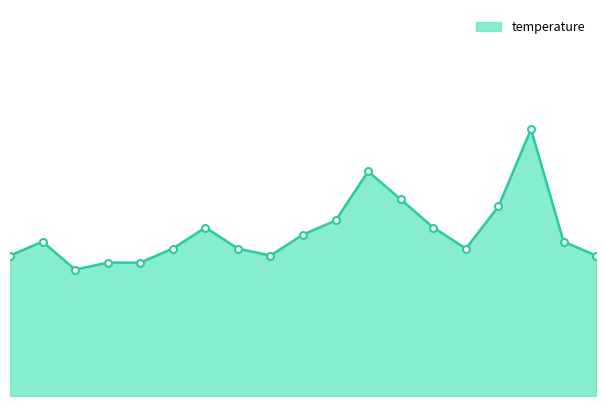

What is the label of the 11th point from the left?

02:30